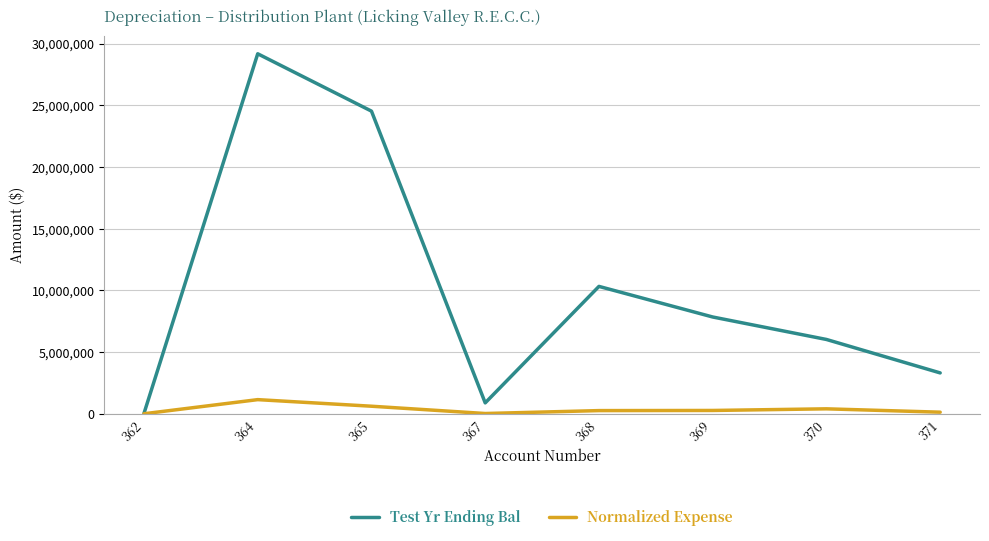

Which category has the lowest value in the Test Yr Ending Bal series?

362